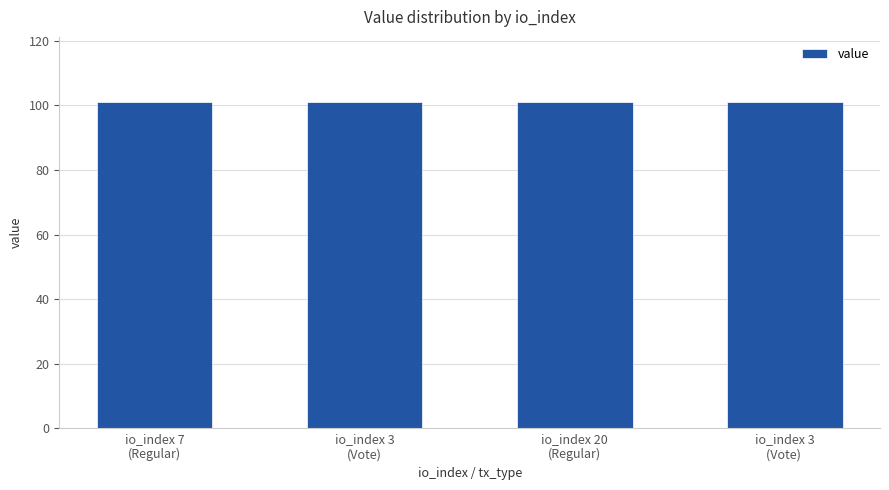

What is the label of the 1st bar from the left?

io_index 7
(Regular)